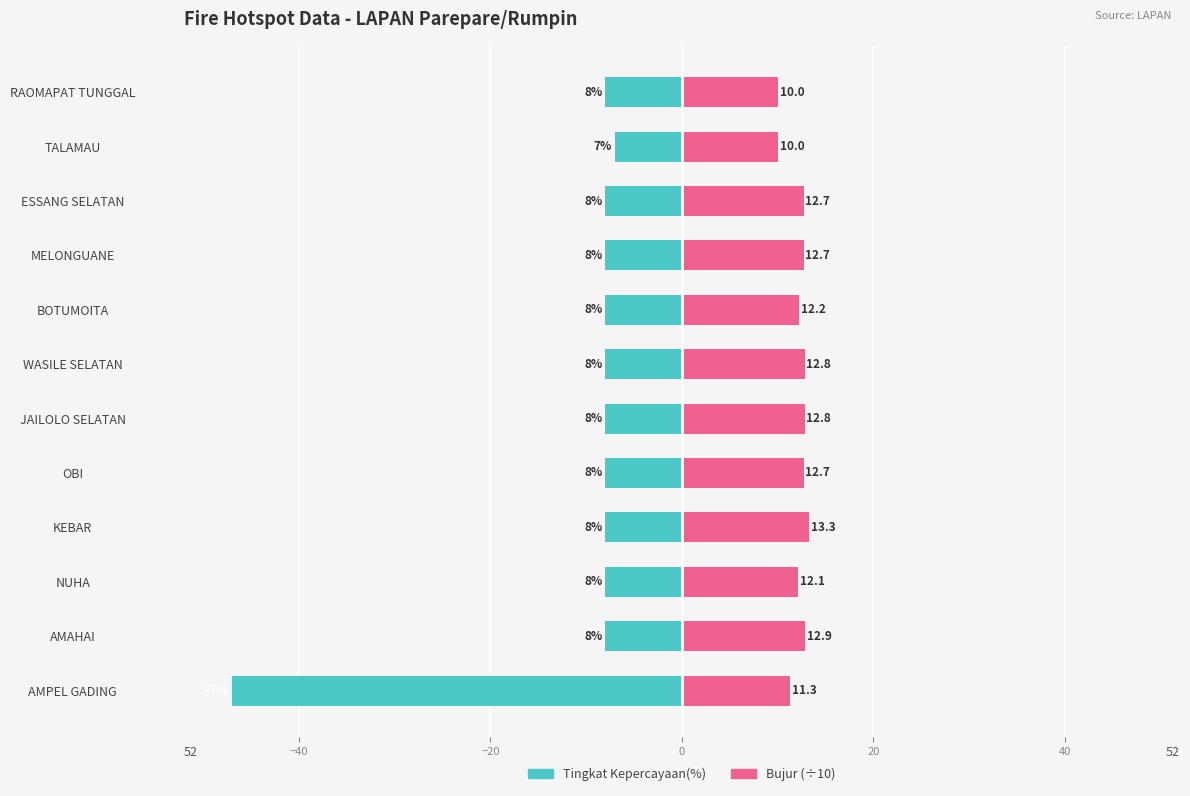

How many distinct data groups are displayed?

2